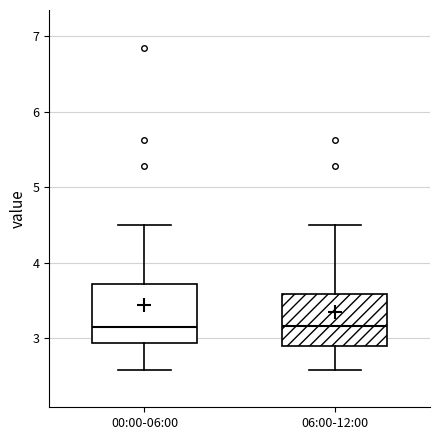

Reading left to right, read every box against the y-axis: the position of its median line, the range the box covers, and the ends of its whiskers. The values are not printed on the chart, so give them approximately, as read against the axis.

00:00-06:00: median 3.1, box 2.9 to 3.7, whiskers 2.6 to 4.5
06:00-12:00: median 3.2, box 2.9 to 3.6, whiskers 2.6 to 4.5